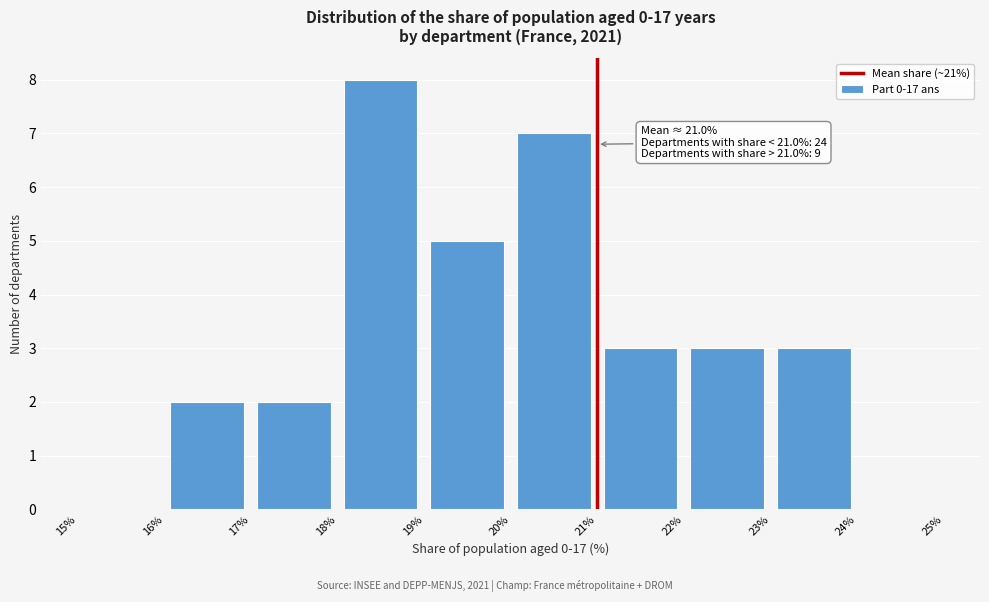

Which range on the x-axis has the tallest bar?

18% to 19%